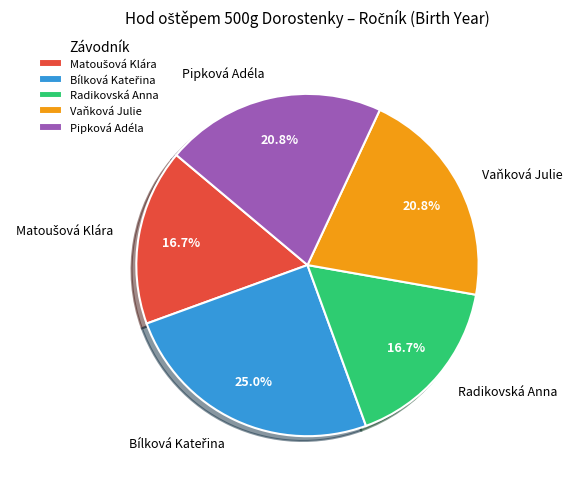

Count the number of slices in the pie.

5